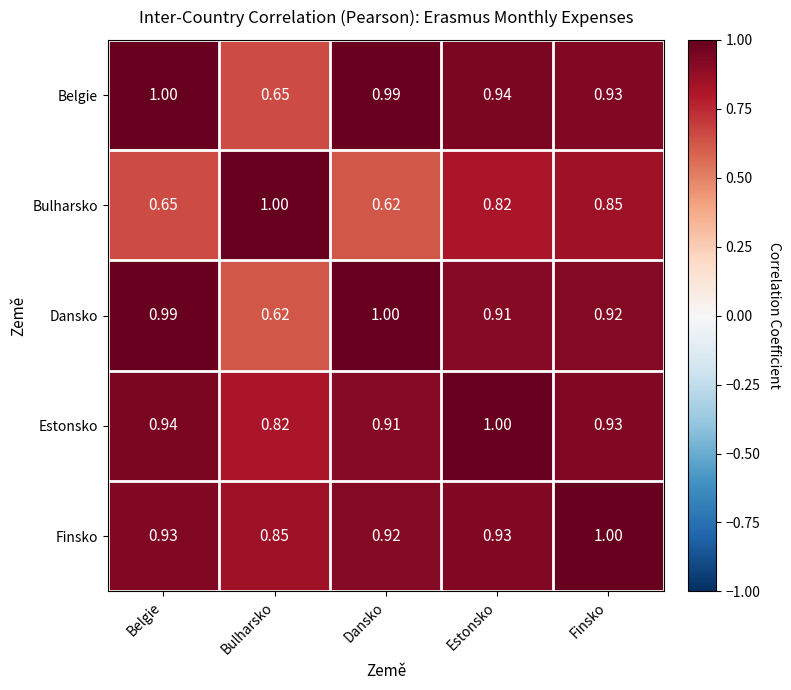

At which label does Estonsko reach its peak?

Estonsko